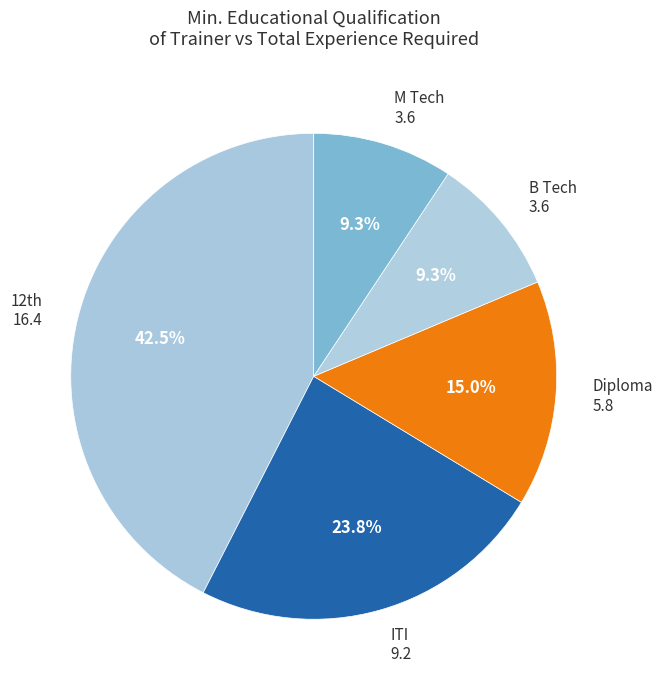

Combined, do B Tech and M Tech account for over 50%?

No